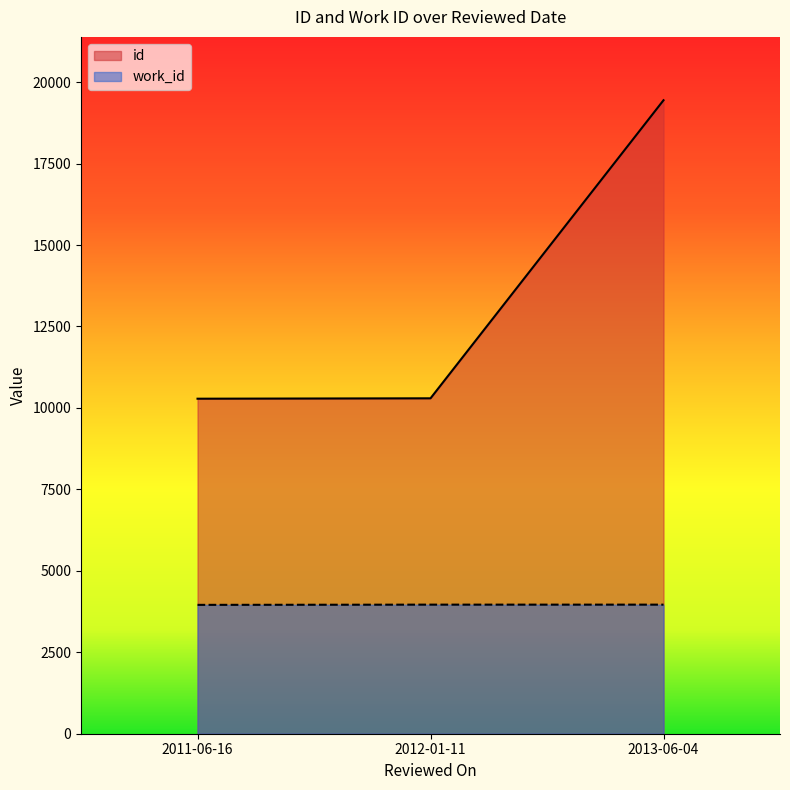

Which series has the widest spread of values?

id